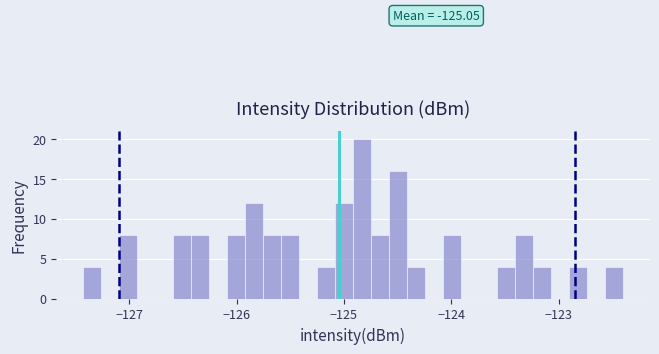

Around what value on the x-axis is the tallest bar? Give the approximate position of its centre, as read against the axis.

-124.8